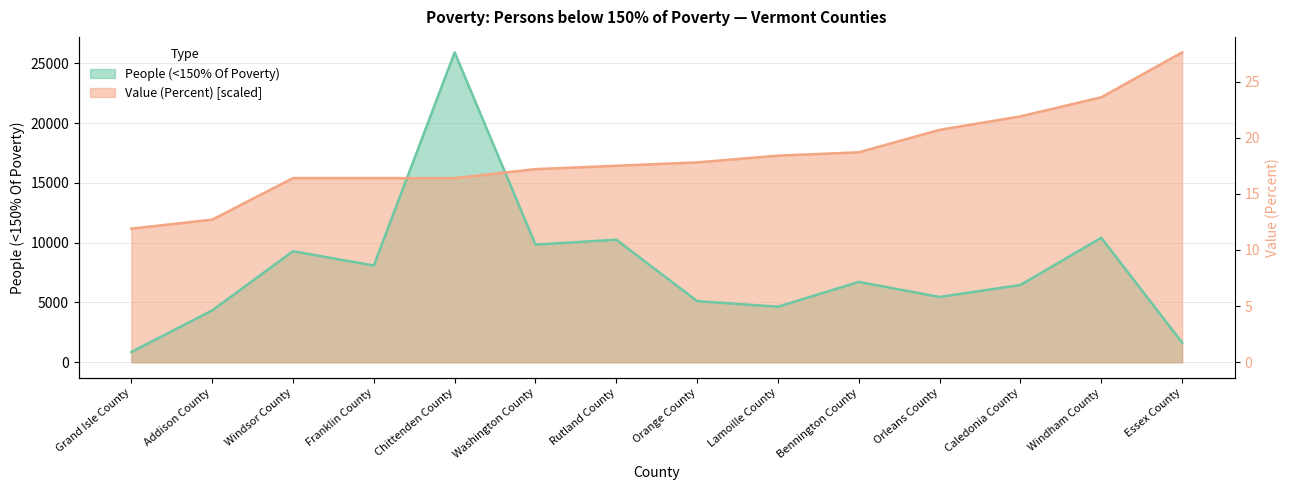

What is the value of the Value (Percent) point at the 8th from the left?

16722.3